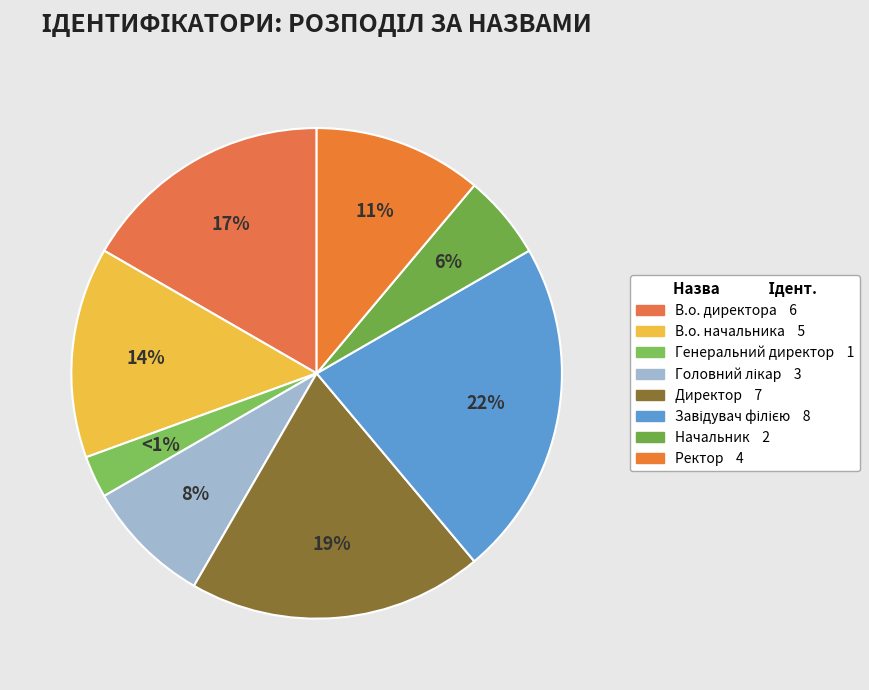

What percentage is the Головний лікар slice, to the nearest percent?

8%